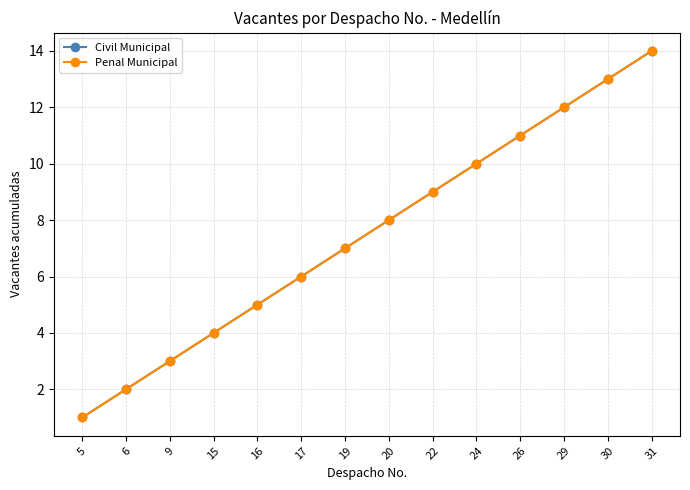

True or false: Civil Municipal and Penal Municipal cross at least once.

False